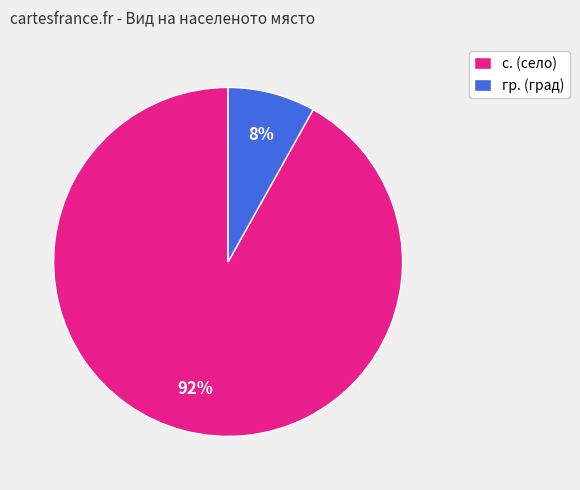

Count the number of slices in the pie.

2